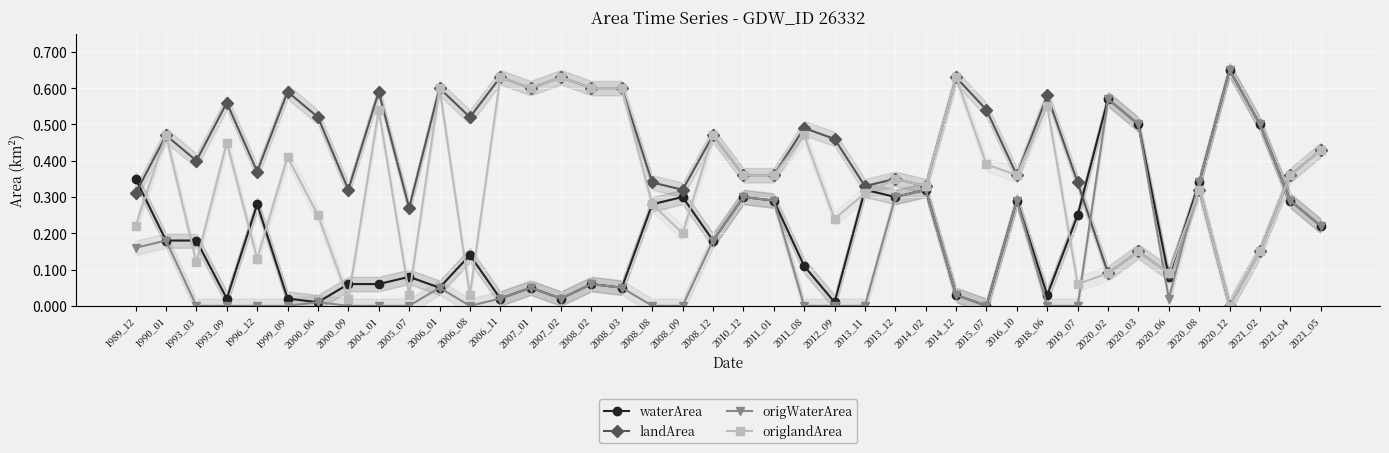

The landArea series shows 0.1 at 2020_06. True or false?

True